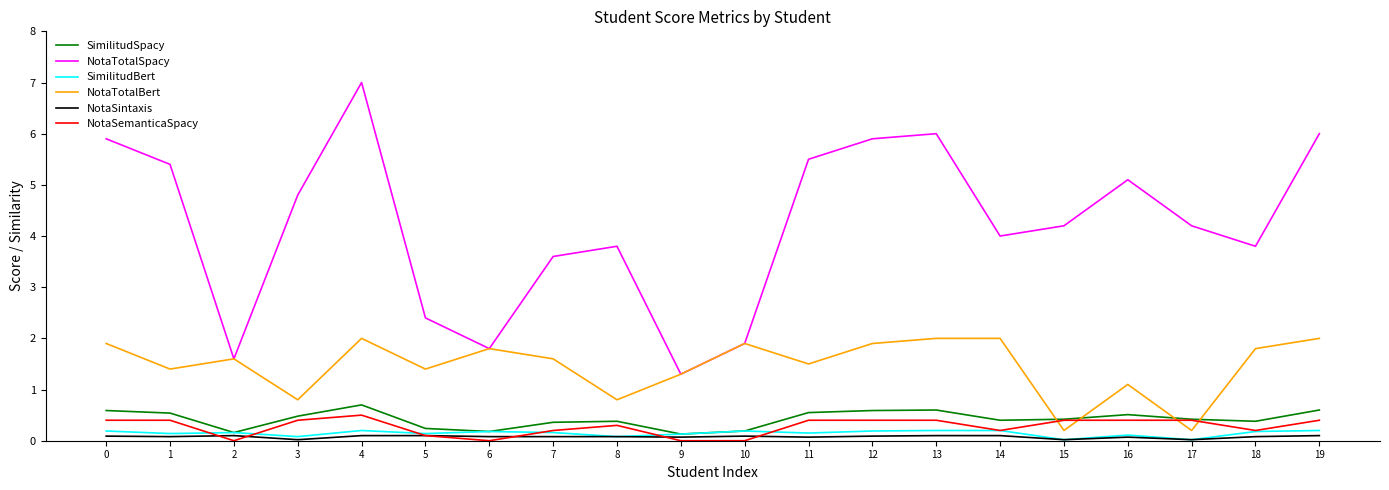

What are all the series names shown in the legend?

SimilitudSpacy, NotaTotalSpacy, SimilitudBert, NotaTotalBert, NotaSintaxis, NotaSemanticaSpacy